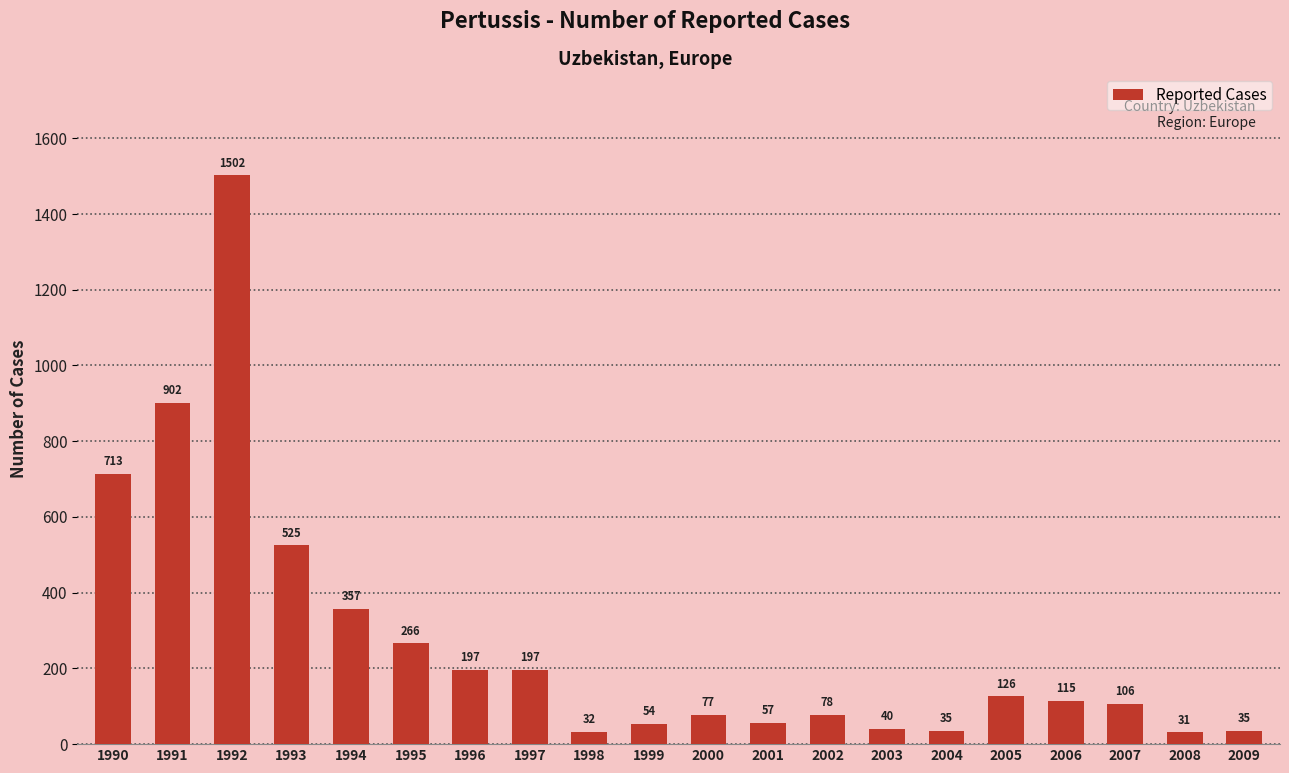

What is the difference between the values at 1996 and 1990?

516